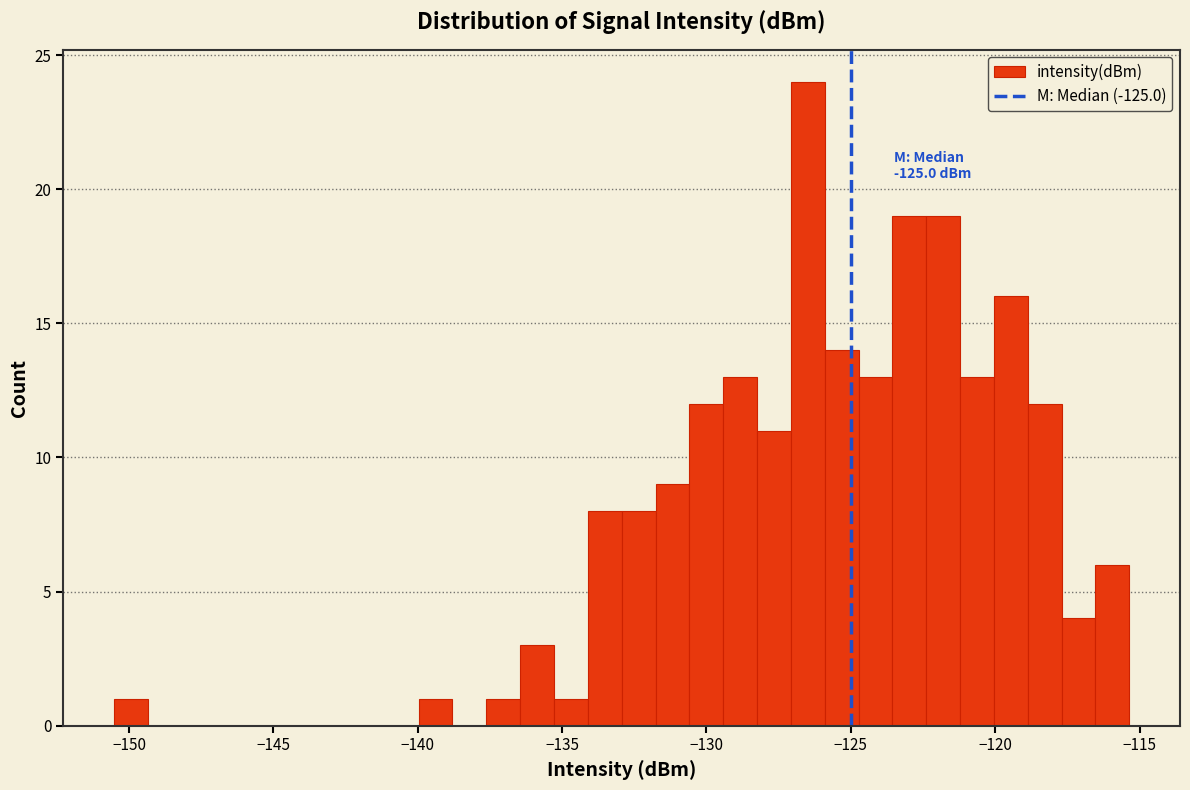

Around what value on the x-axis is the tallest bar? Give the approximate position of its centre, as read against the axis.

-126.5